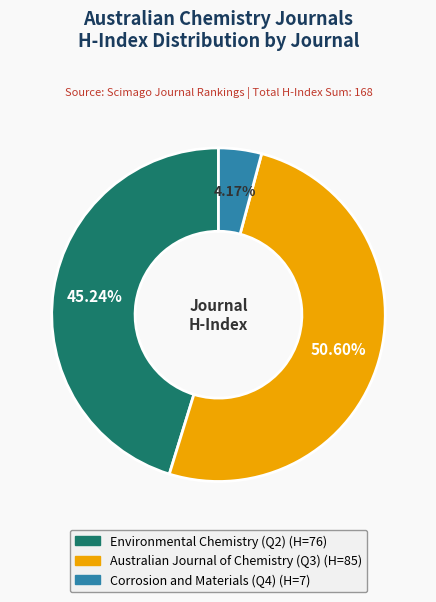

Is there any slice that represents more than half of the pie?

Yes